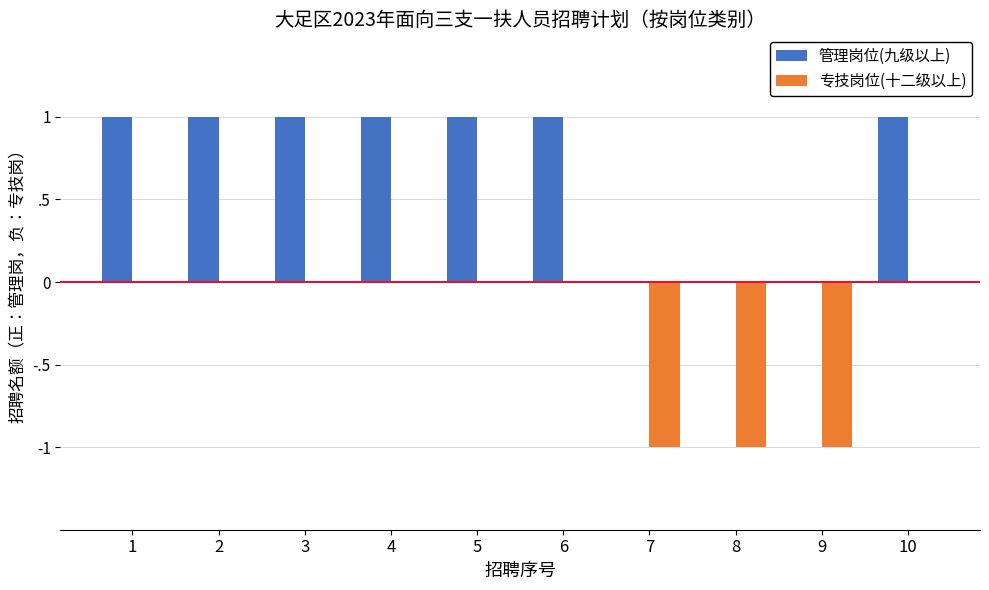

What are all the series names shown in the legend?

管理岗位(九级以上), 专技岗位(十二级以上)